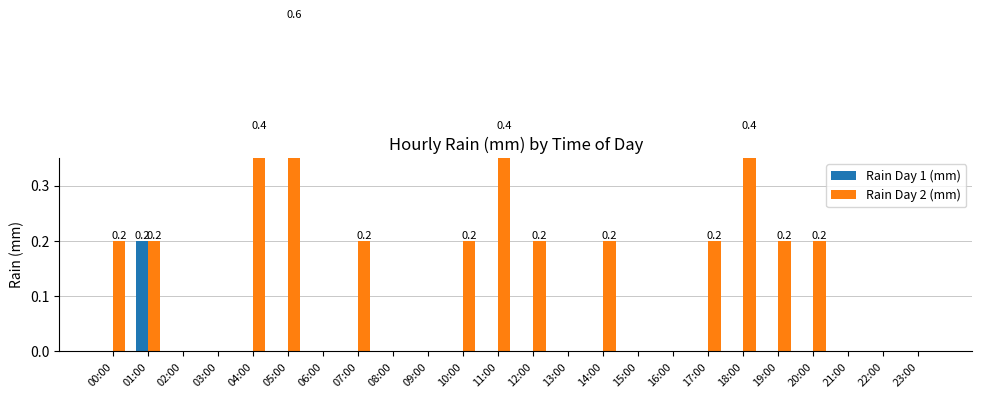

Reading left to right, list all the values displayed in this chart.

Rain Day 1 (mm): 0.0	0.2	0.0	0.0	0.0	0.0	0.0	0.0	0.0	0.0	0.0	0.0	0.0	0.0	0.0	0.0	0.0	0.0	0.0	0.0	0.0	0.0	0.0	0.0
Rain Day 2 (mm): 0.2	0.2	0.0	0.0	0.4	0.6	0.0	0.2	0.0	0.0	0.2	0.4	0.2	0.0	0.2	0.0	0.0	0.2	0.4	0.2	0.2	0.0	0.0	0.0